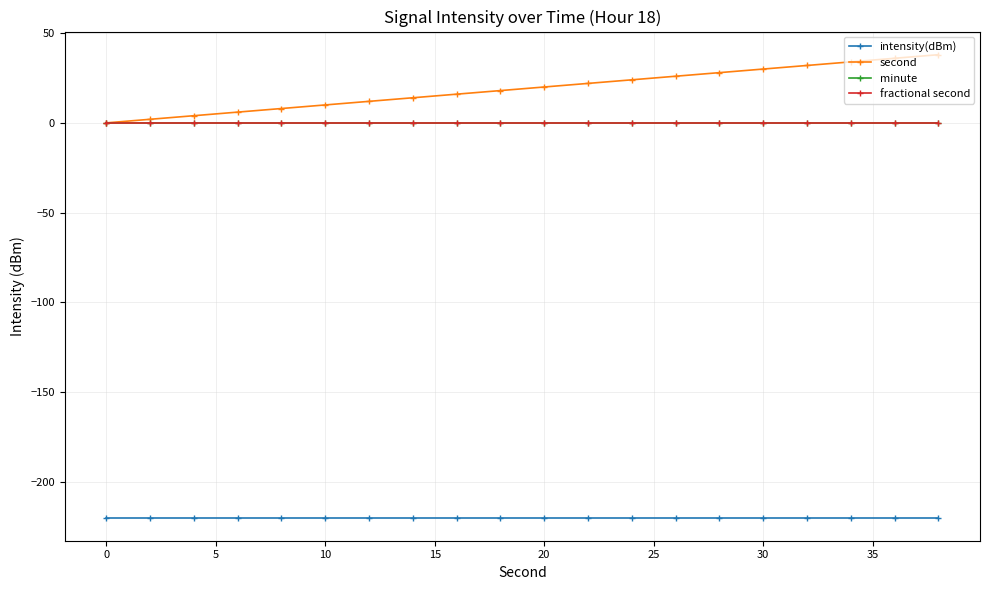

True or false: minute has more than 0 points higher than both neighbors.

False